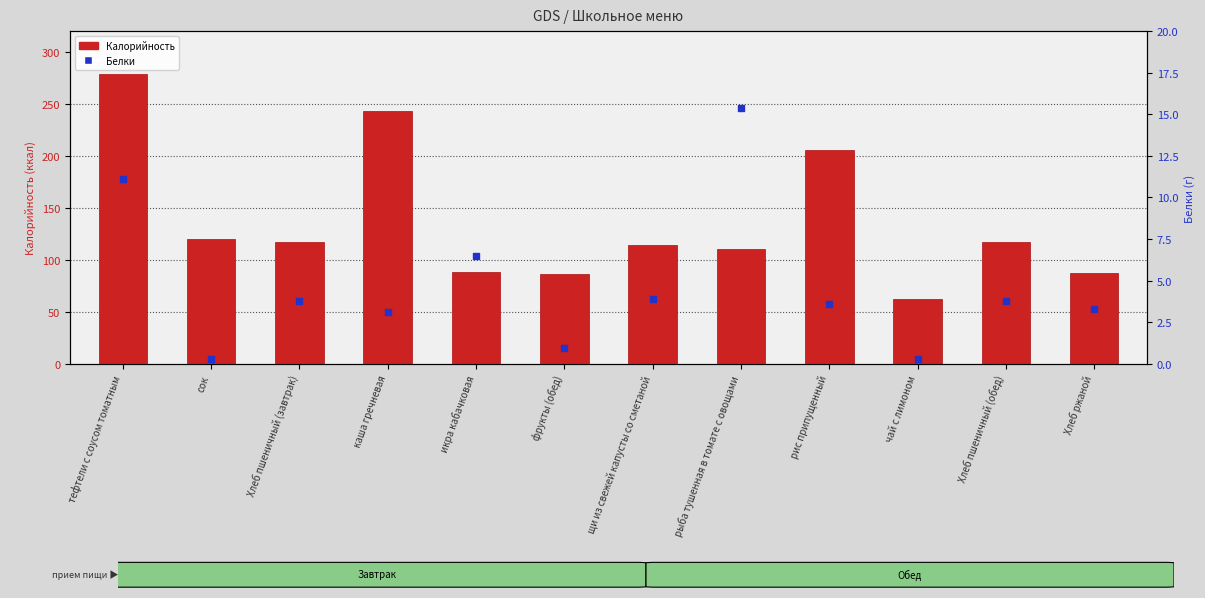

Which series contains the lowest Y value?

Белки